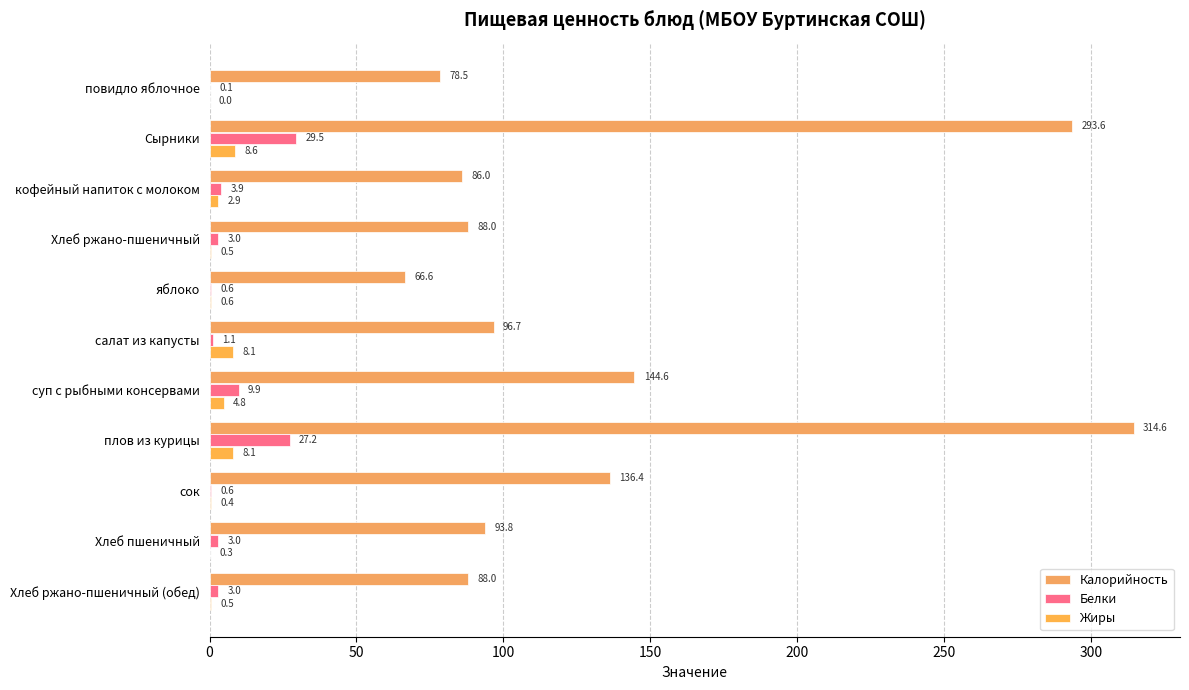

How many categories are shown in the chart?

11